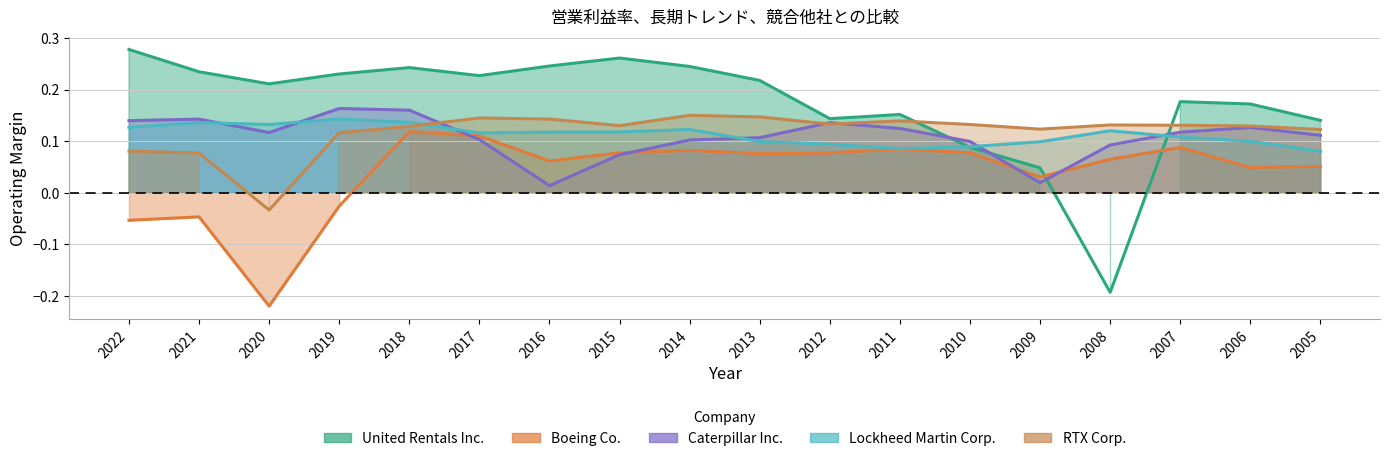

After their last crossing, which series has the higher values: Lockheed Martin Corp. or Caterpillar Inc.?

Caterpillar Inc.